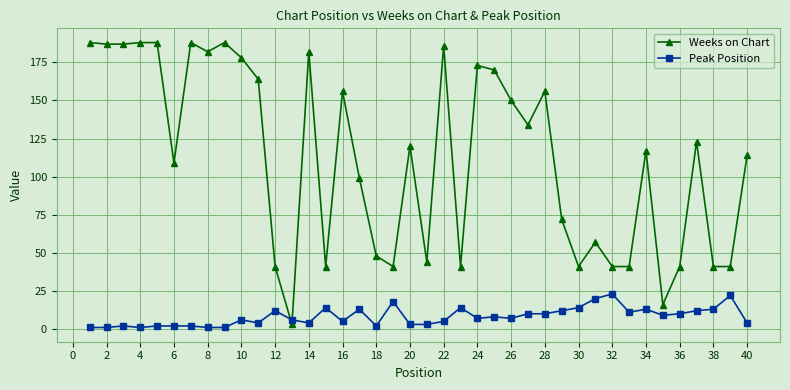

True or false: Weeks on Chart has more than 1 interior local peaks.

True